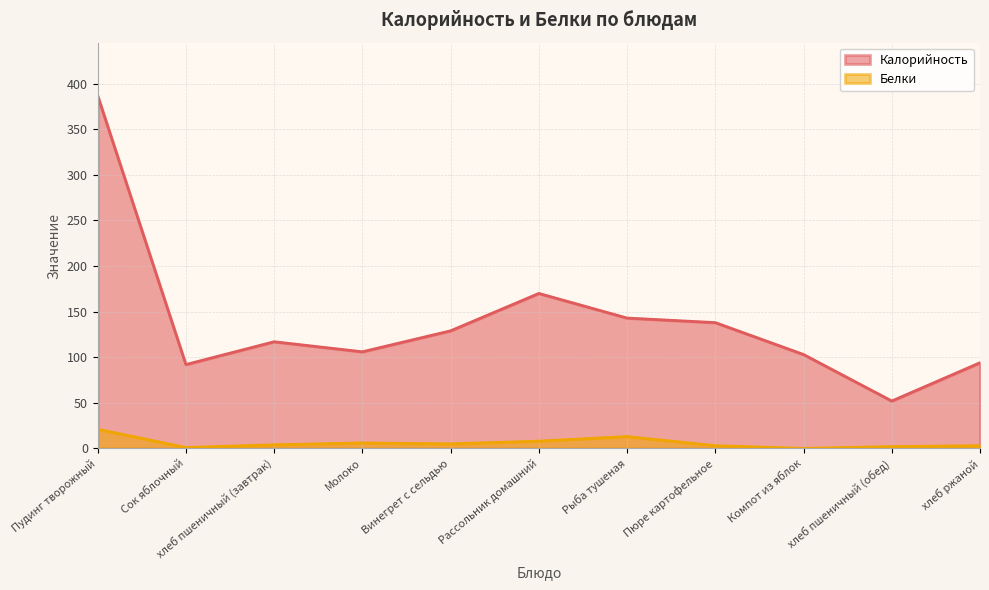

Is it true that Калорийность equals 225 at Винегрет с сельдью?

False